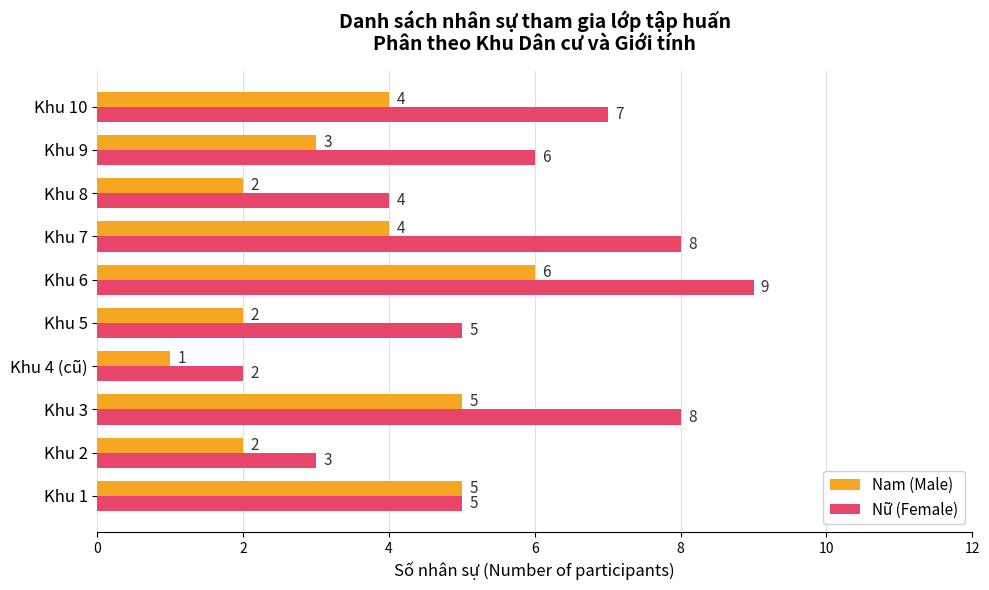

How many Nam (Male) values are between 2 and 5?

8